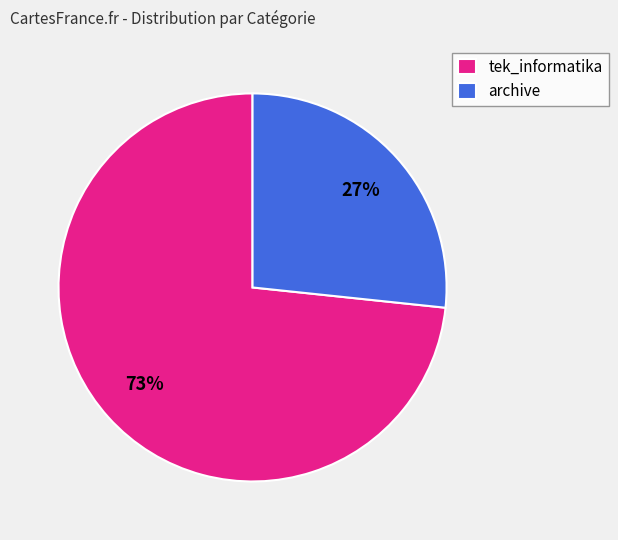

What is the majority slice?

tek_informatika